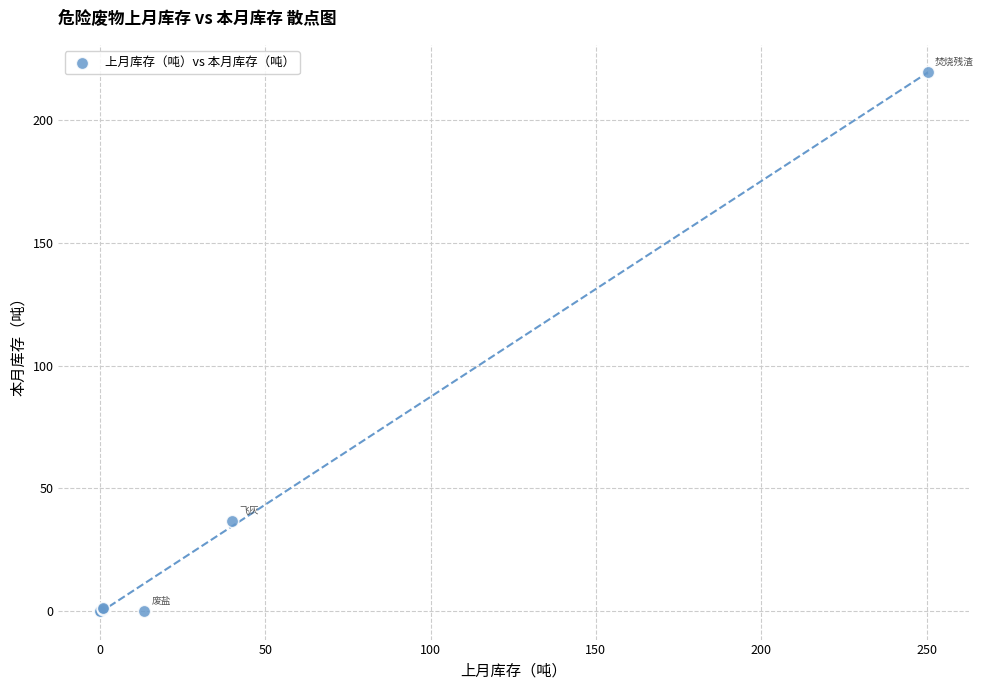

What Y value in the scatter plot is closest to 109?

36.7